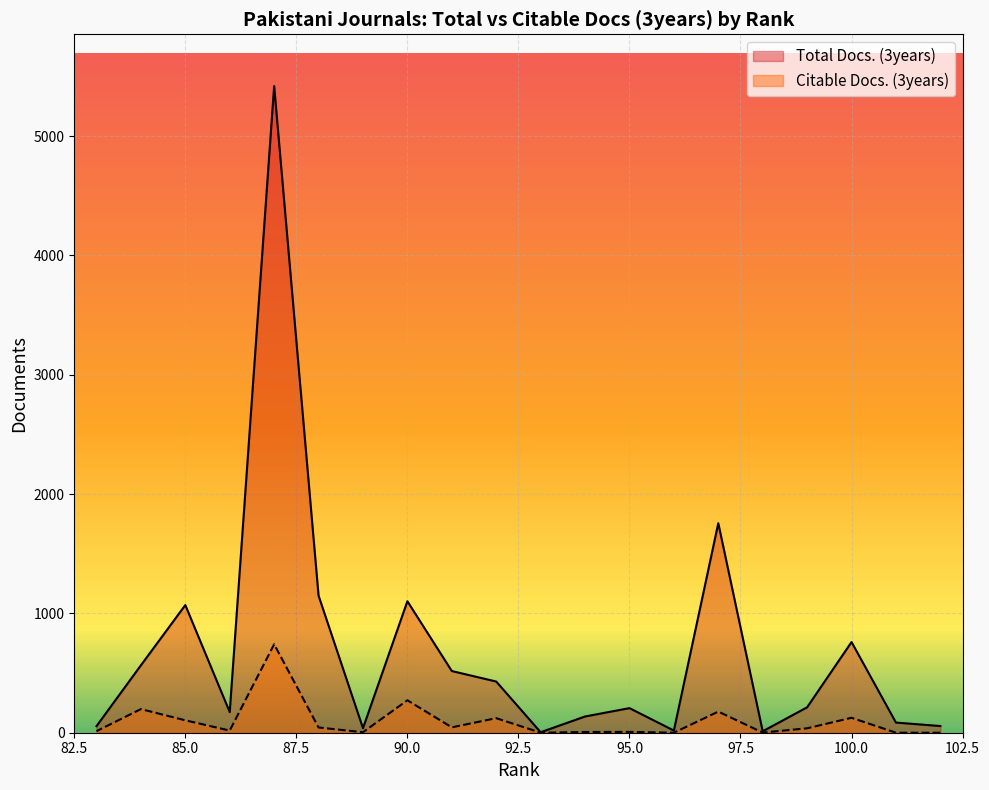

Is it true that Citable Docs. (3years) equals 3 at 95?

False